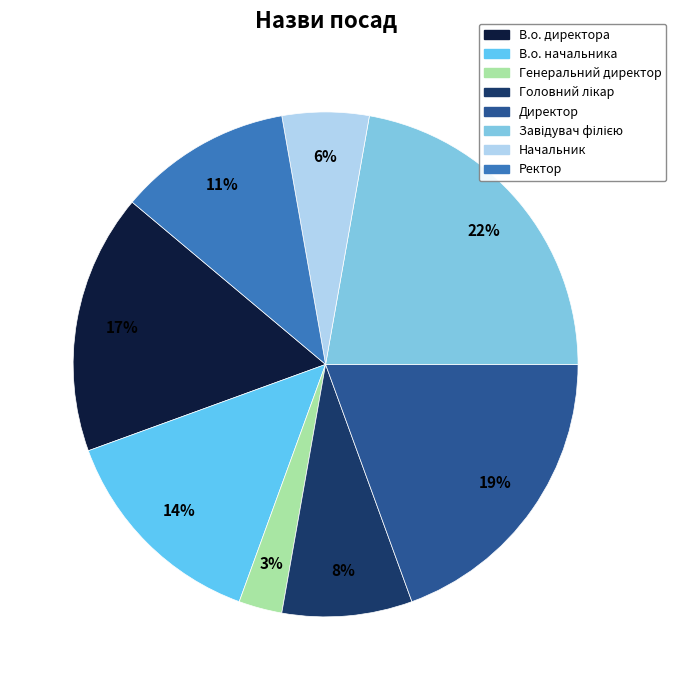

Does any single category account for the majority?

No